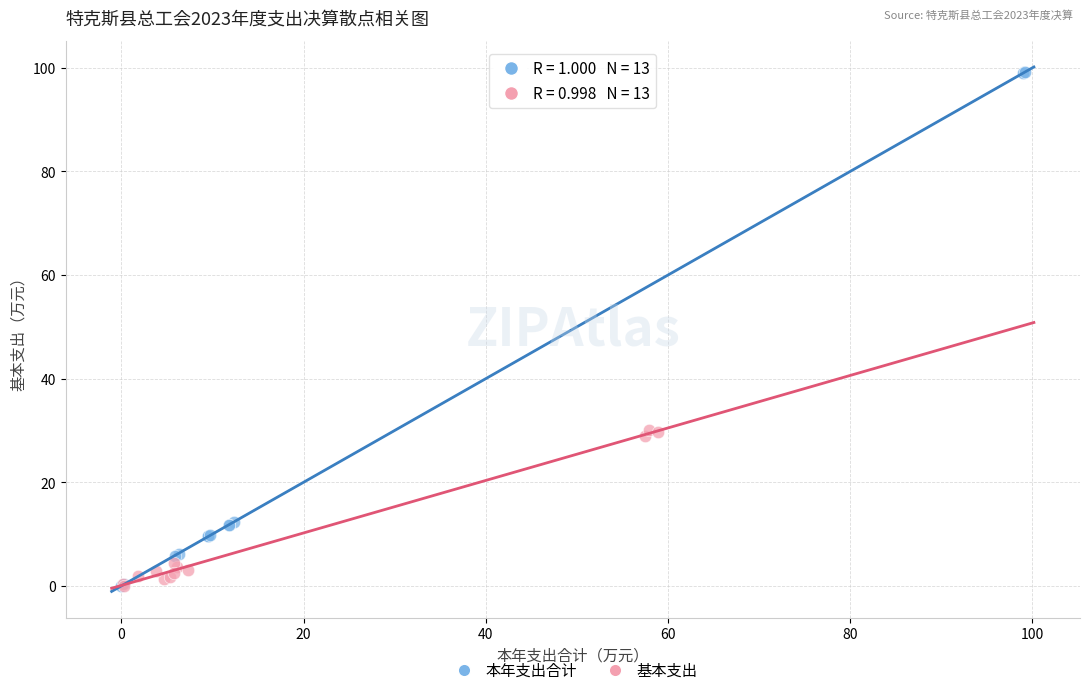

Which series contains the highest Y value?

本年支出合计